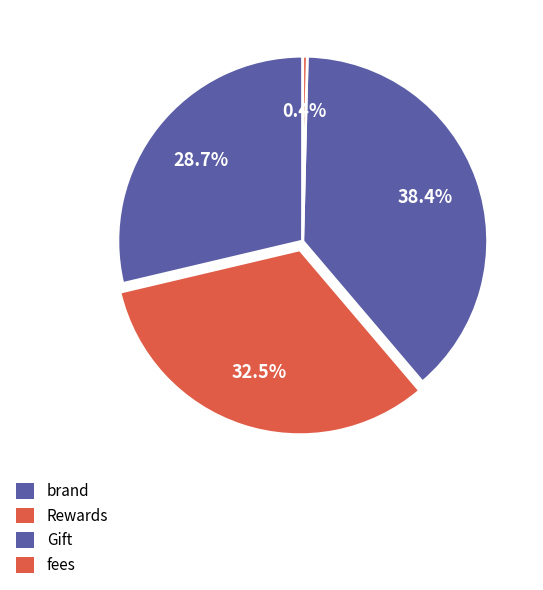

What percentage do Gift and fees together represent?

38.8%